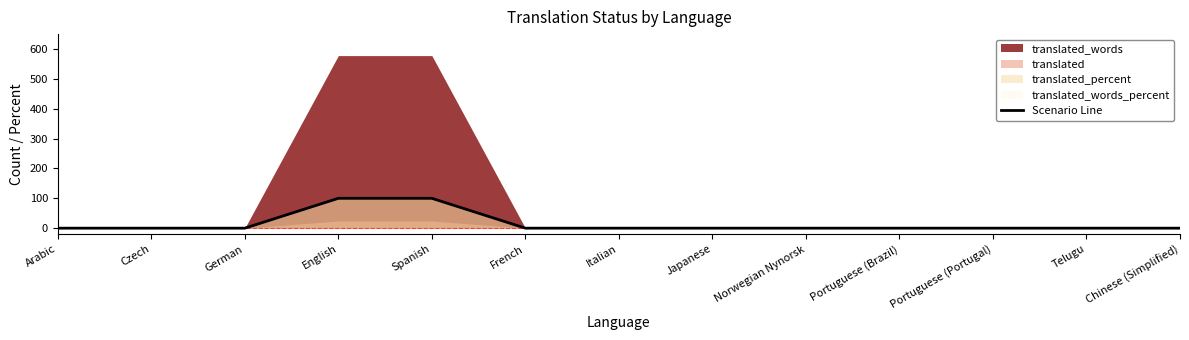

List the labels in order of value, largest first.

English, Spanish, Arabic, Czech, German, French, Italian, Japanese, Norwegian Nynorsk, Portuguese (Brazil), Portuguese (Portugal), Telugu, Chinese (Simplified)